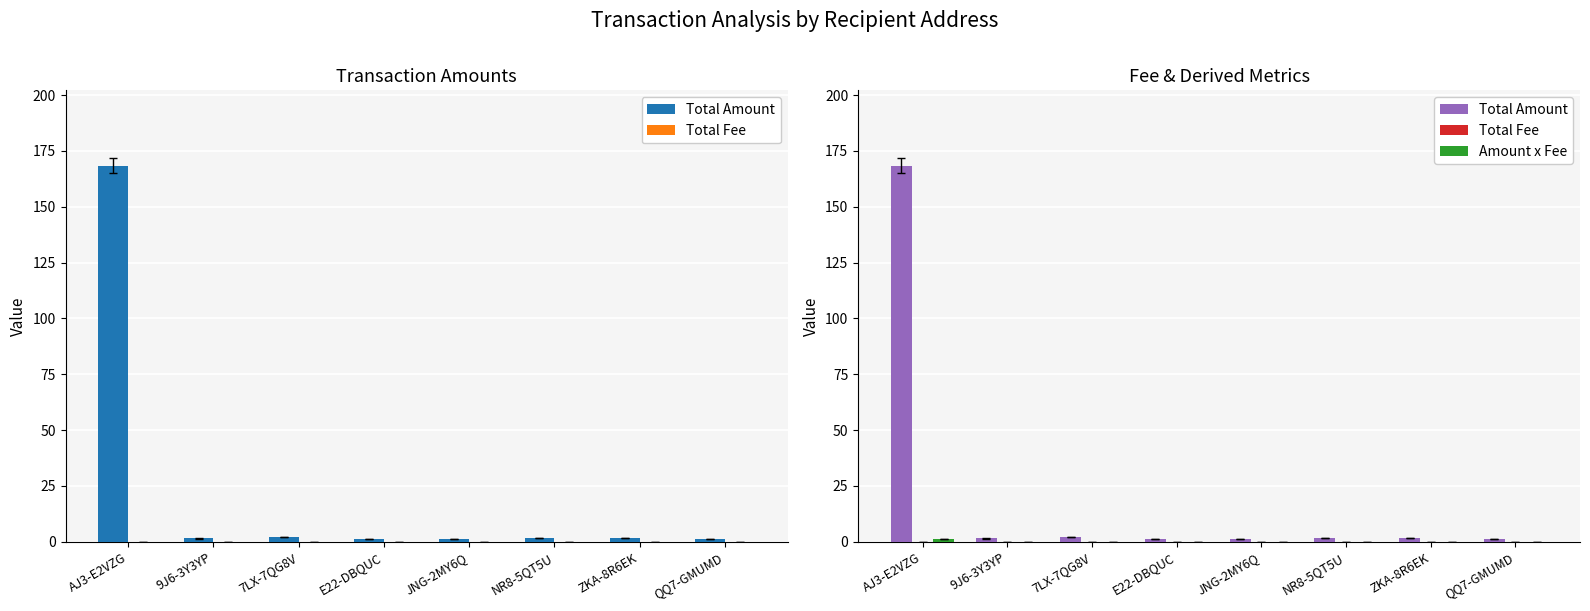

The value of Total Fee at 9J6-3Y3YP is 0.0. True or false?

False